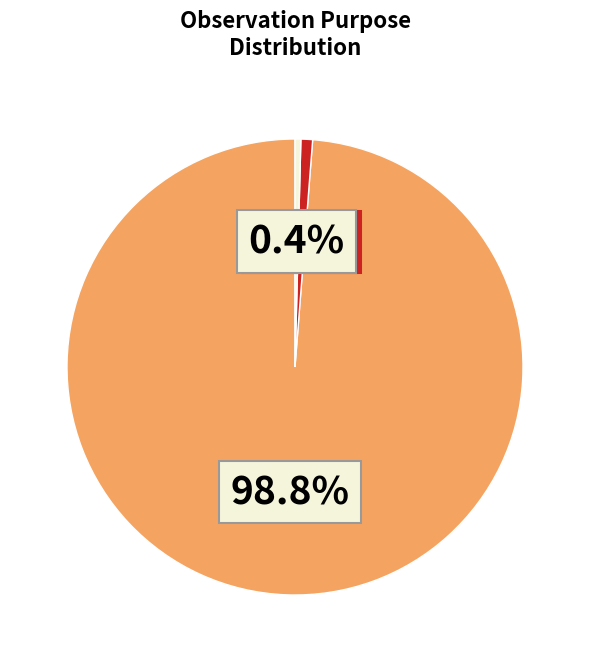

Does any single category account for the majority?

Yes